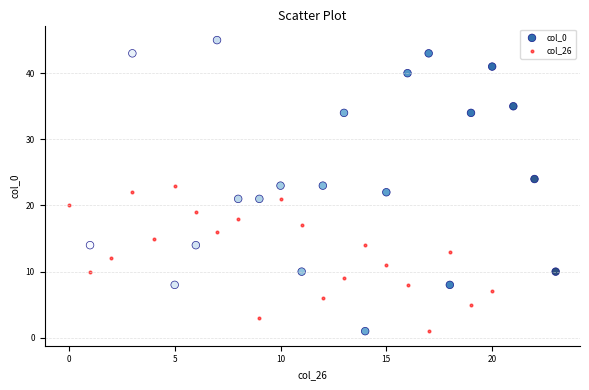

Which series reaches the maximum Y coordinate?

col_0